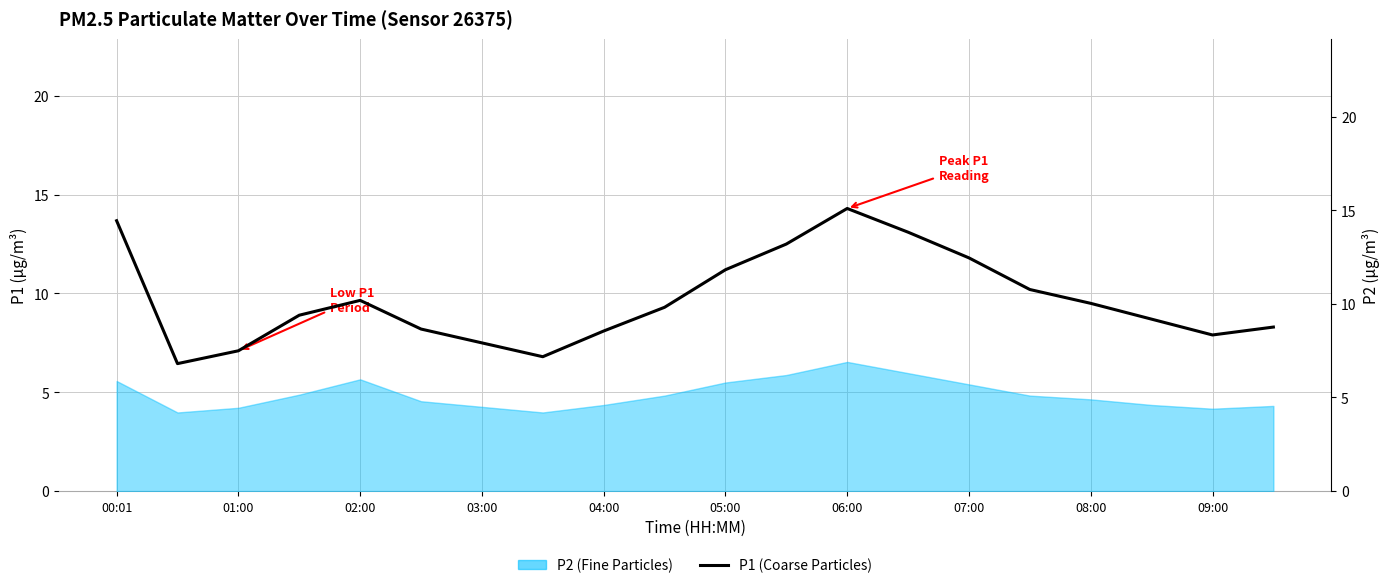

The chart shows a value of 7.9 at 11. True or false?

False